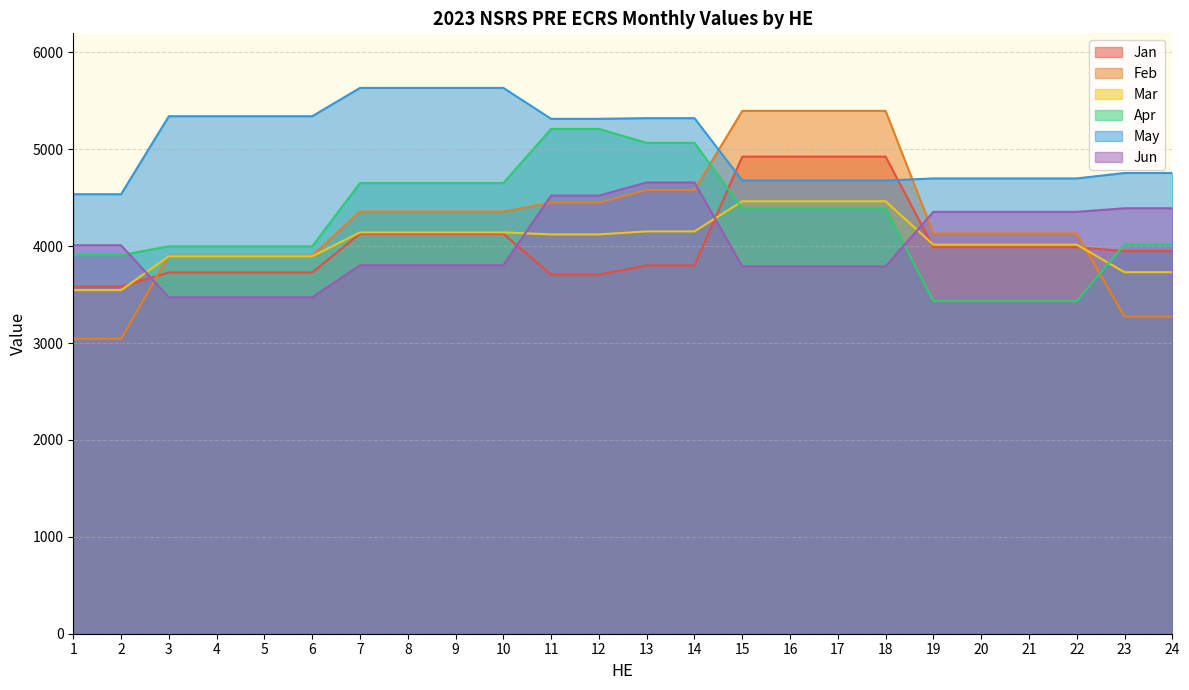

Is the value of Apr at 2 greater than the value of Mar at 23?

Yes